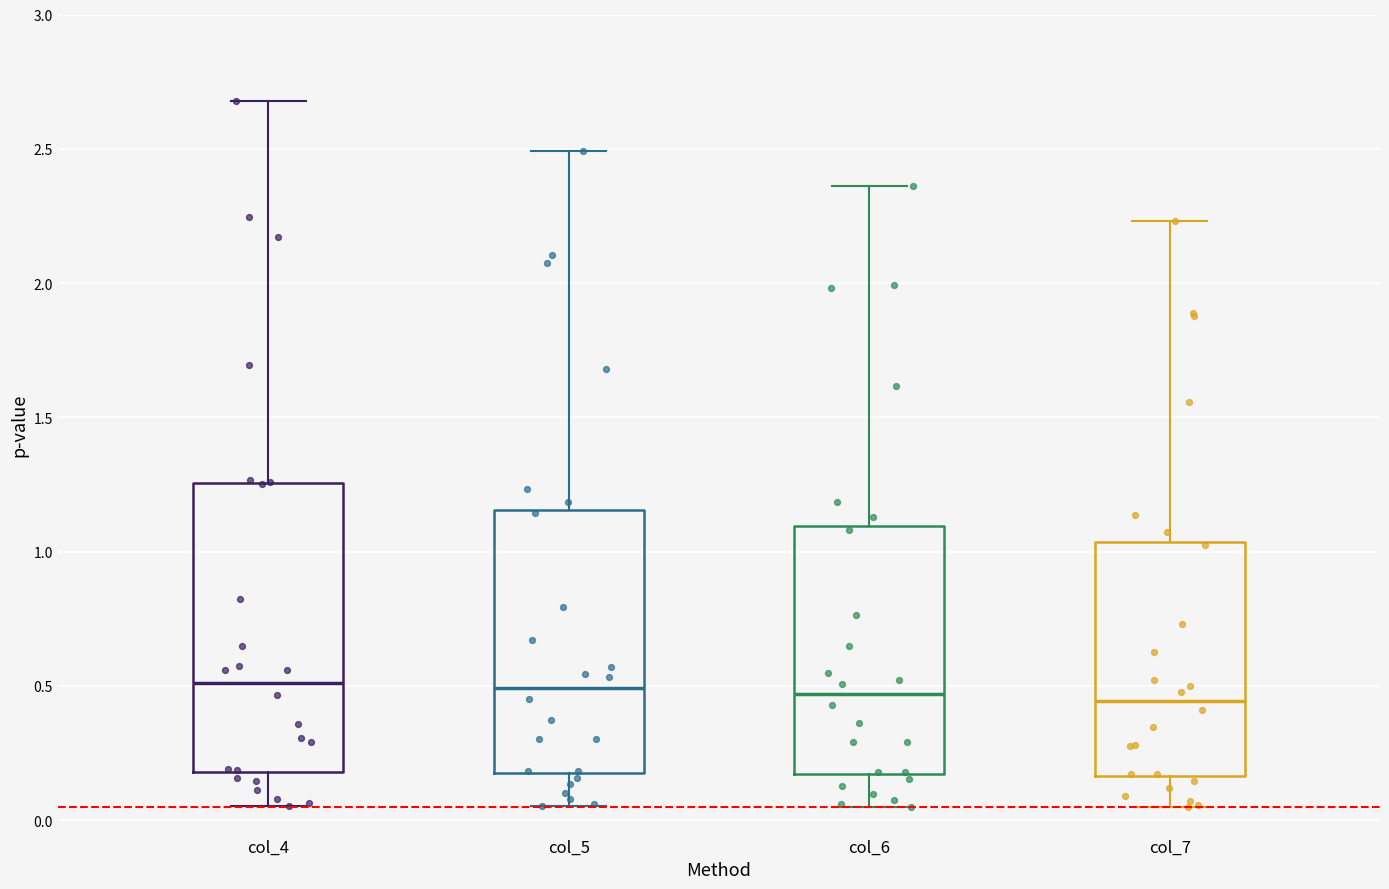

Where is the upper edge of the box for col_6 on the y-axis? The values are not printed on the chart, so give them approximately, as read against the axis.

1.10